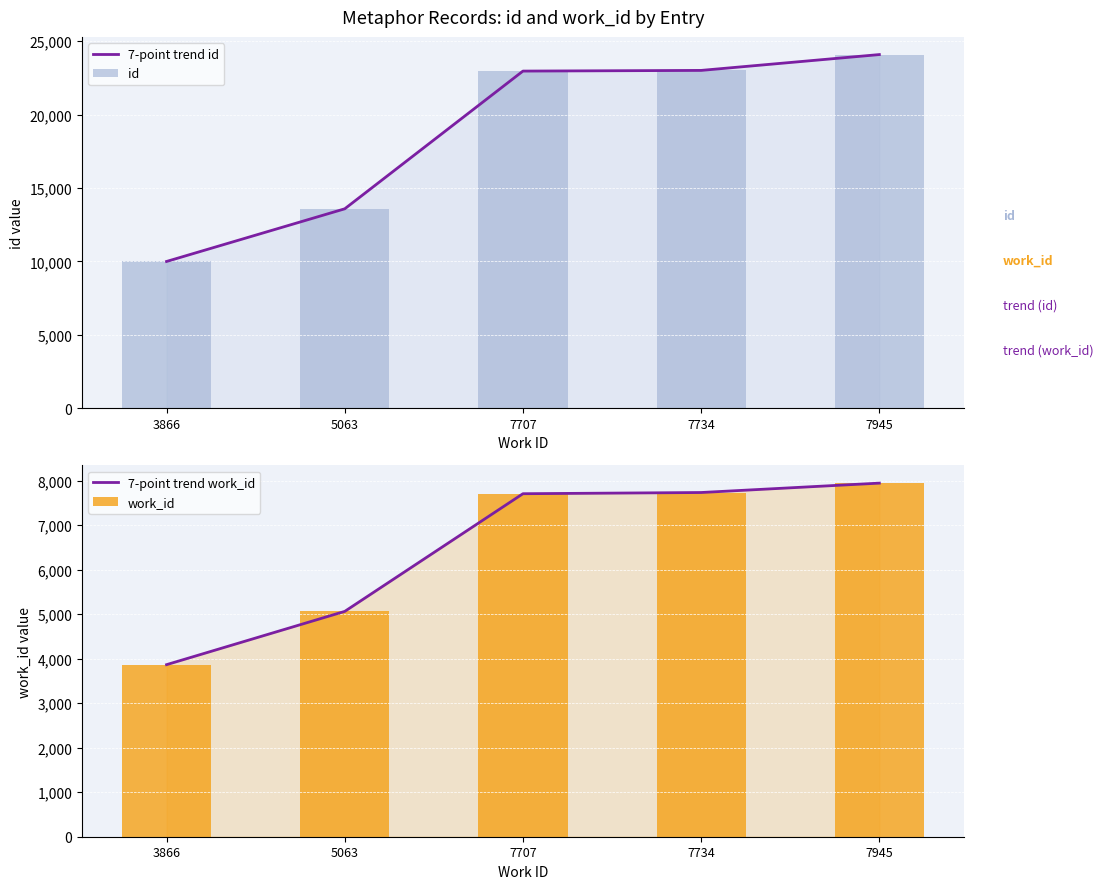

Which category has the lowest value in the 7-point trend id series?

3866